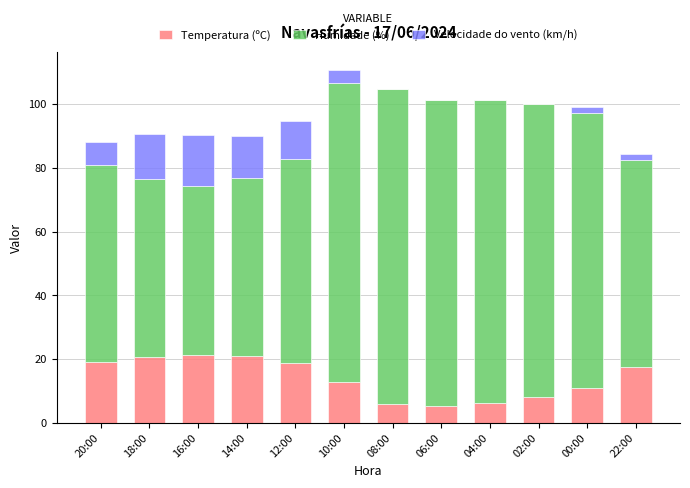

The value of Temperatura (ºC) at 08:00 is 5.8. True or false?

True